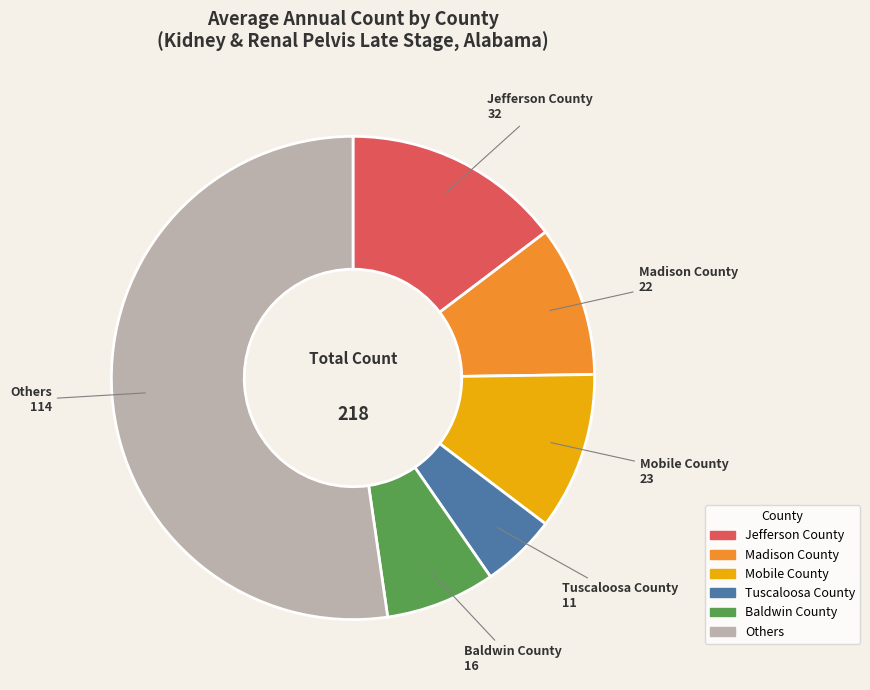

Does any single category account for the majority?

Yes